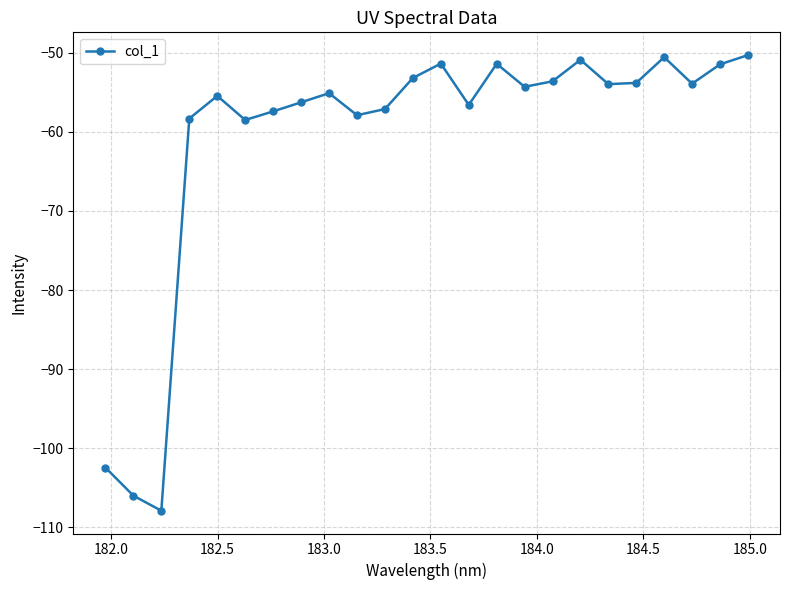

What is the smallest value displayed?

-107.9